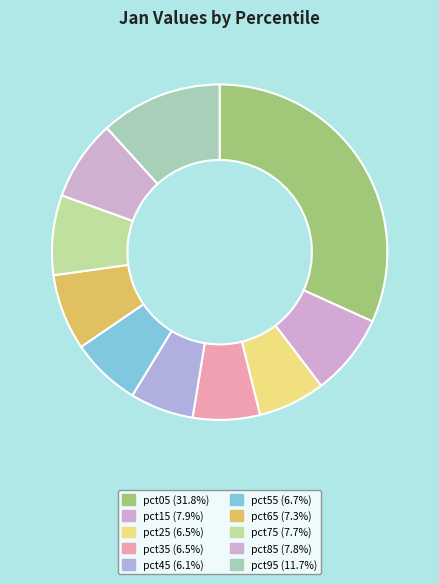

Is it true that pct15 is 8% of the pie?

True